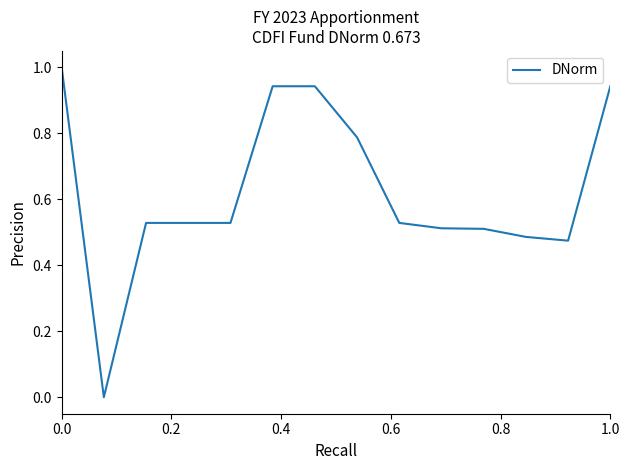

What is the difference between the maximum and minimum values?

1.0